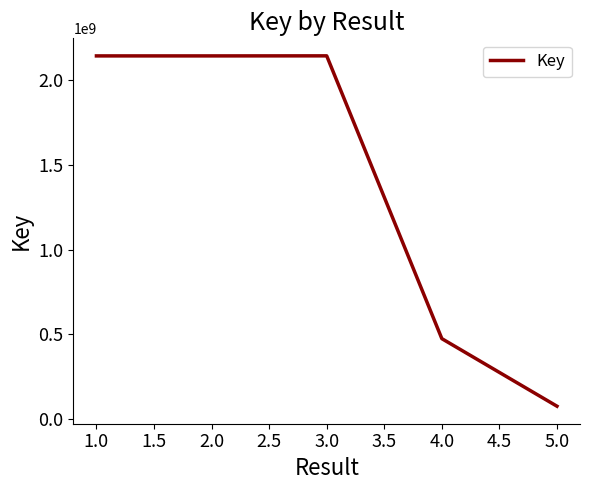

What is the smallest value displayed?

75976884